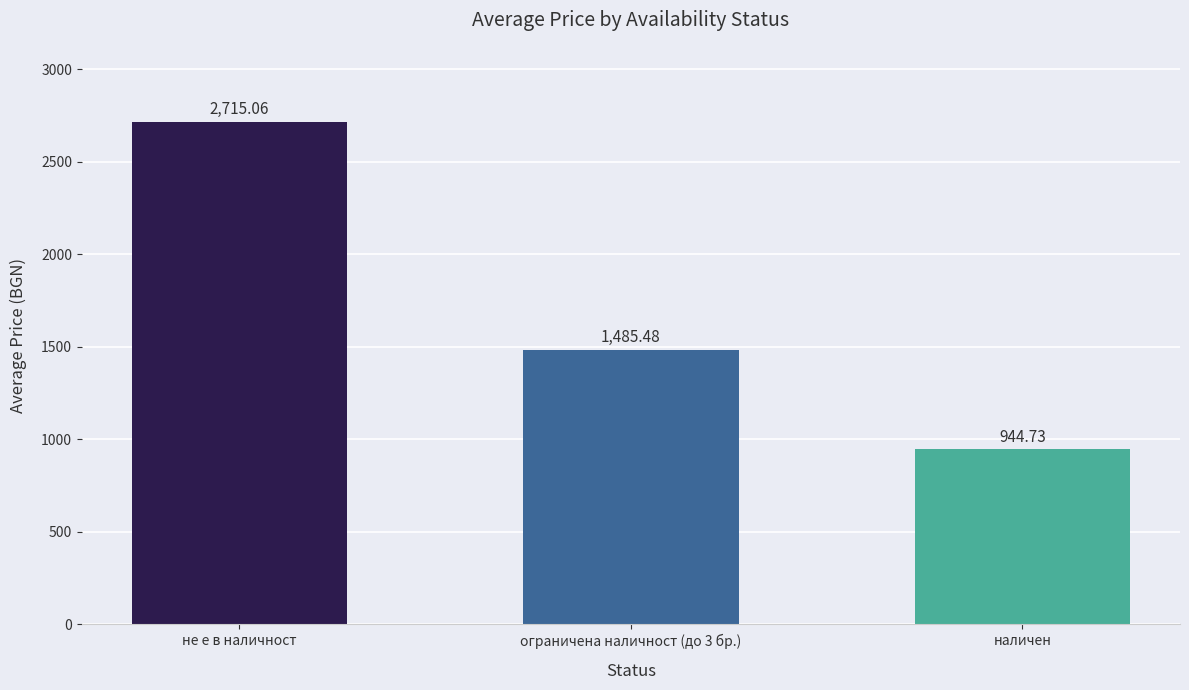

Reading left to right, extract all data points from this chart.

2715.1	1485.5	944.7